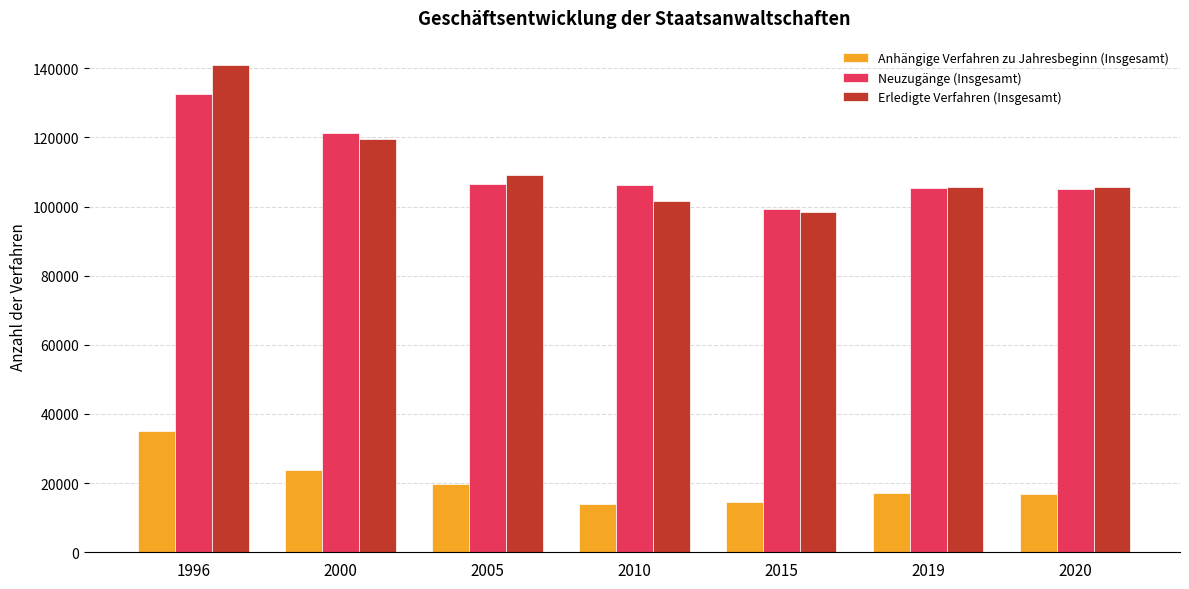

What is the difference between the second highest and second lowest values in the Anhängige Verfahren zu Jahresbeginn (Insgesamt) series?

9421